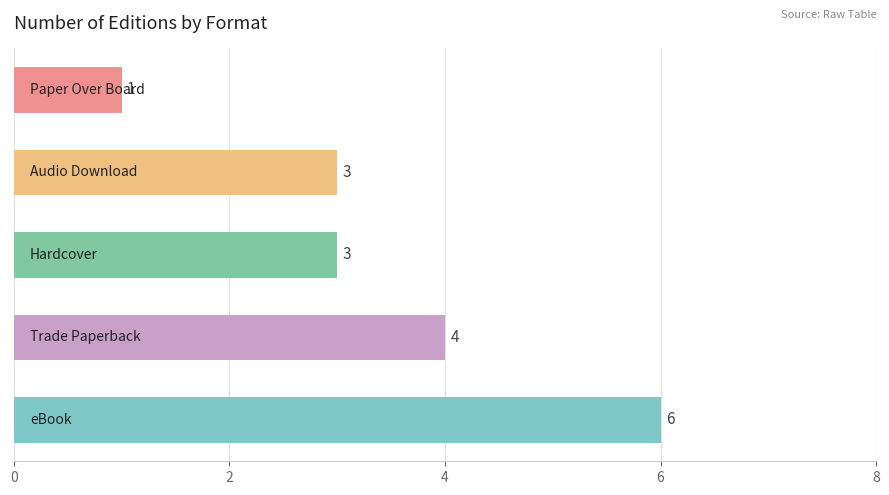

How many bars are there in total?

5